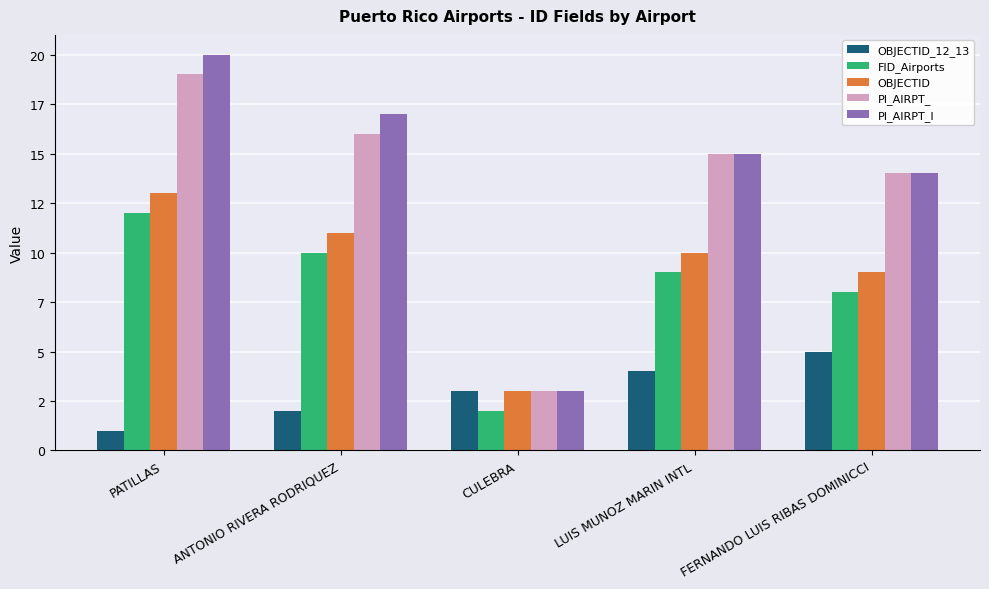

Rank the series at LUIS MUNOZ MARIN INTL from highest to lowest value.

PI_AIRPT_, PI_AIRPT_I, OBJECTID, FID_Airports, OBJECTID_12_13